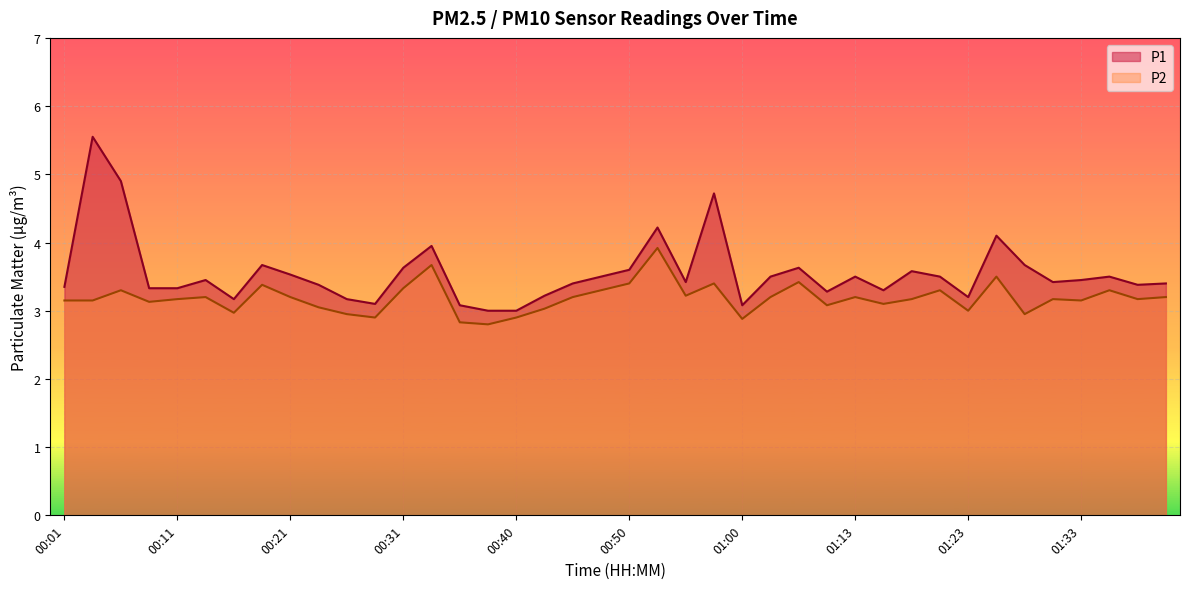

What is the highest value of the P1 series?

5.5